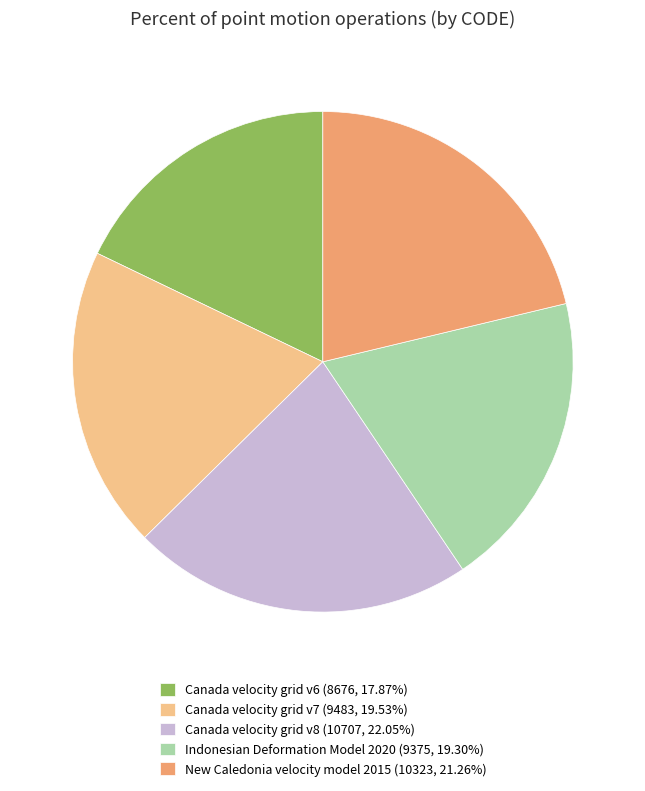

Is there any slice that represents more than half of the pie?

No